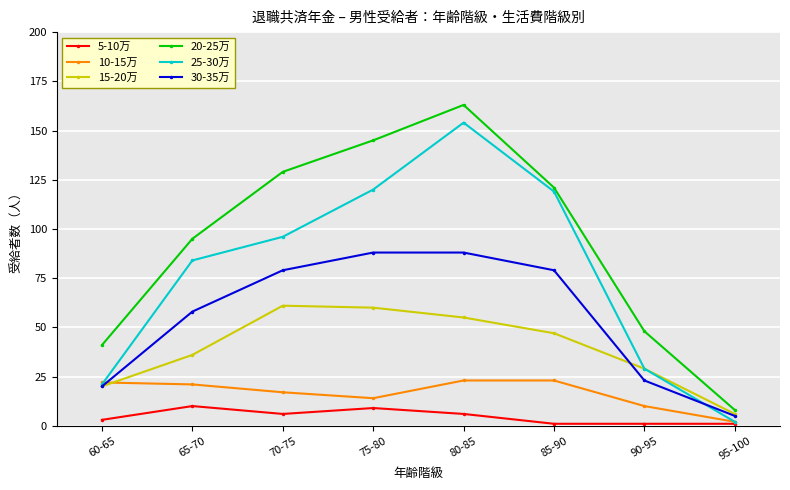

True or false: 30-35万 has a value of 79 at 70-75.

True